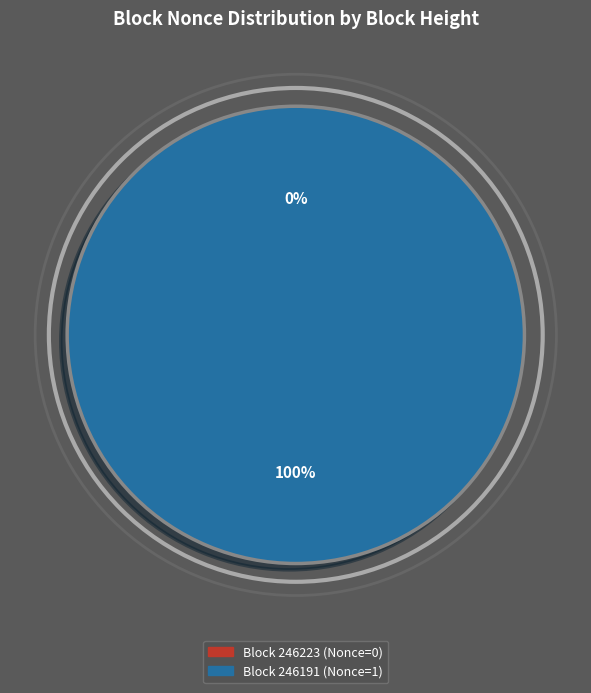

Count the number of slices in the pie.

2